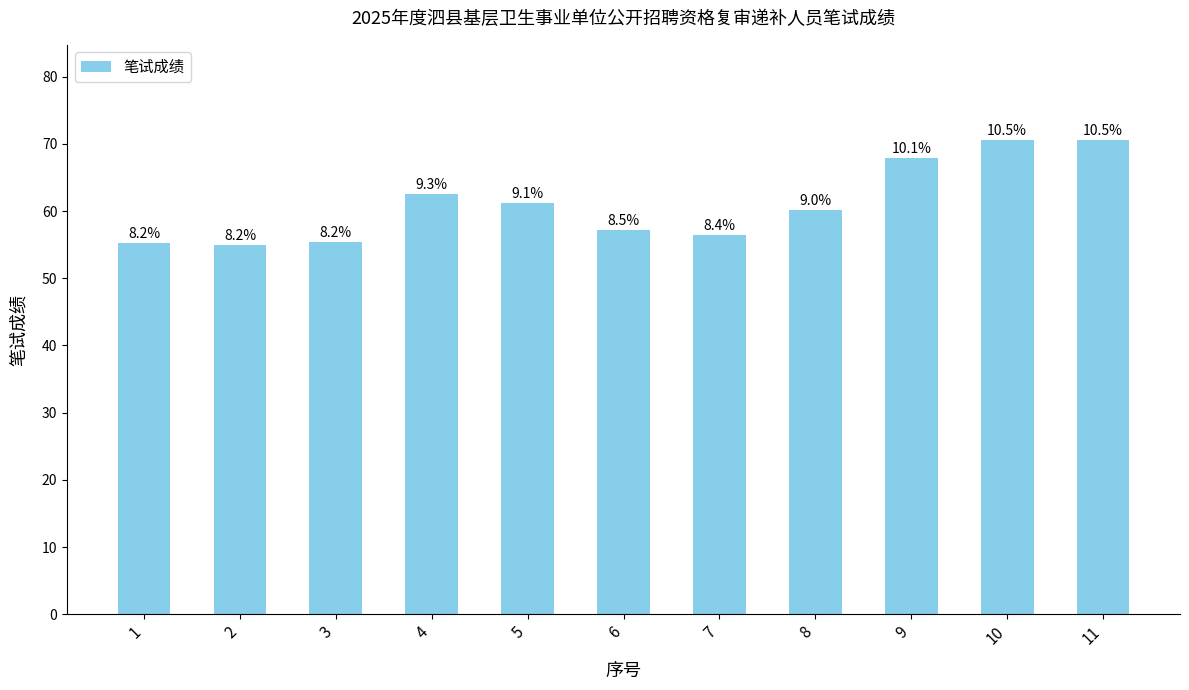

How many bars are there in total?

11